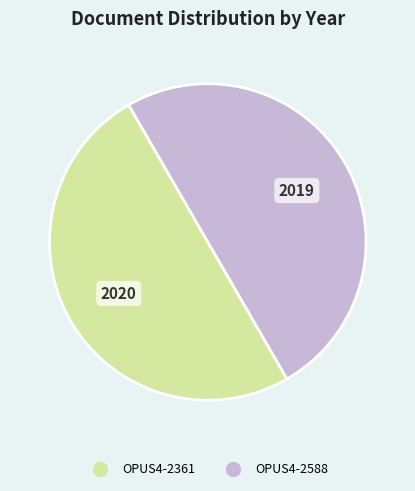

How many slices are in this pie chart?

2